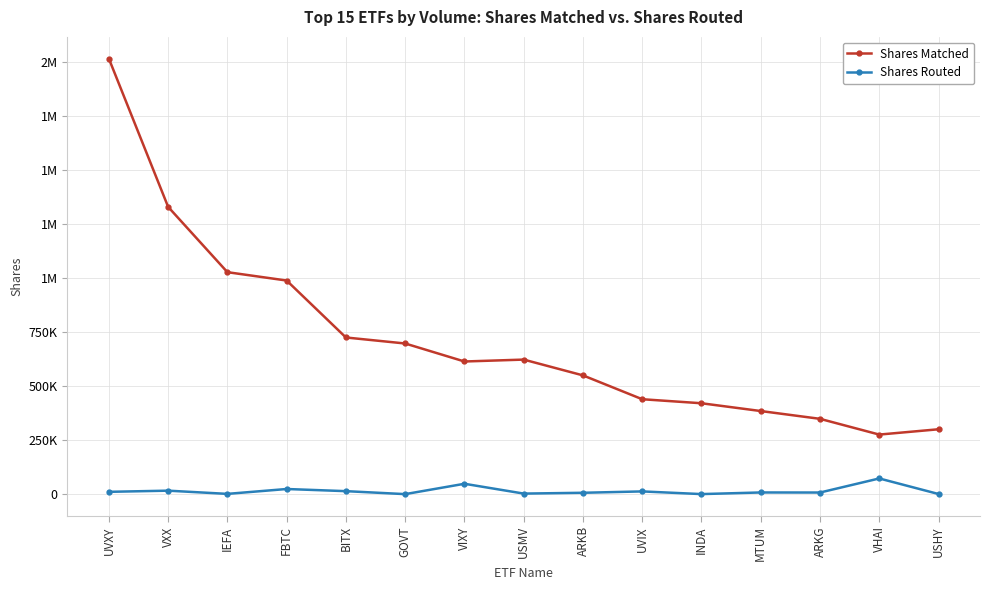

Which has a higher value, VIXY or GOVT?

GOVT